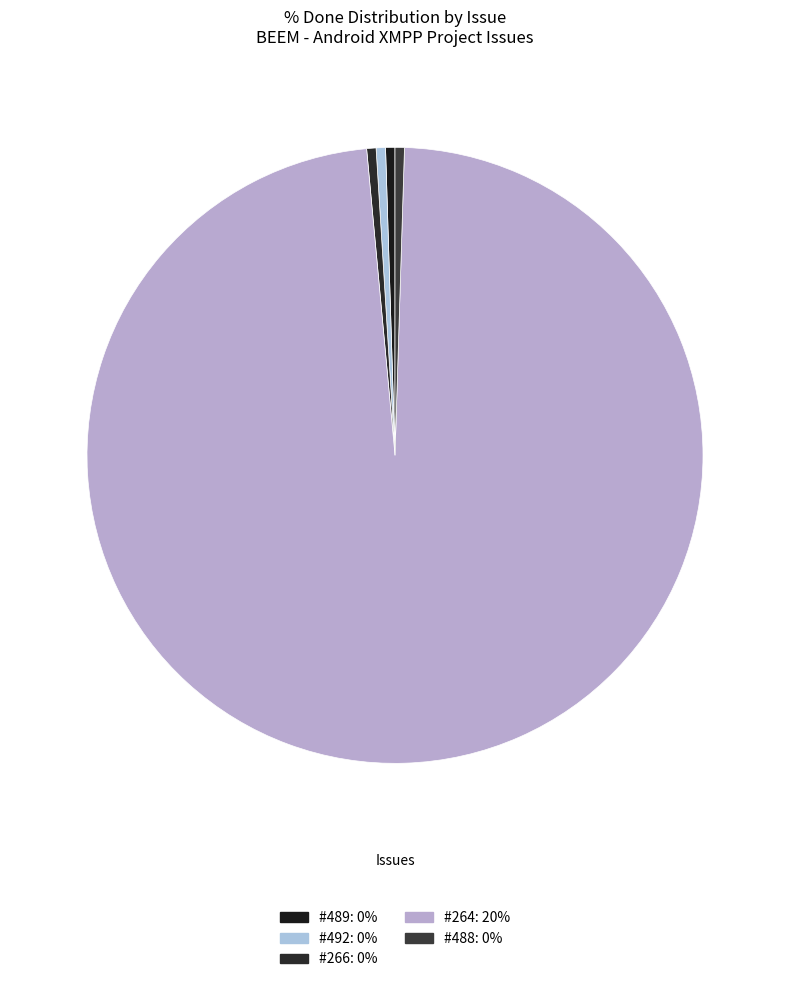

Which category accounts for the majority?

#264: 20%